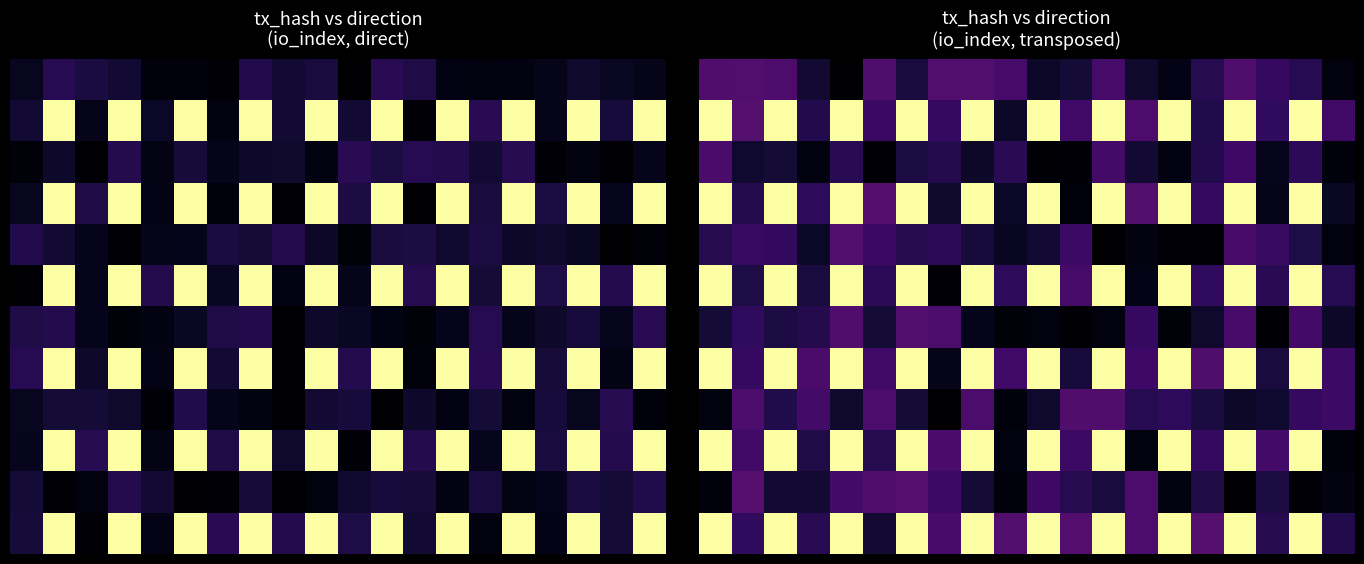

At which category is the sum across all series the highest?

18